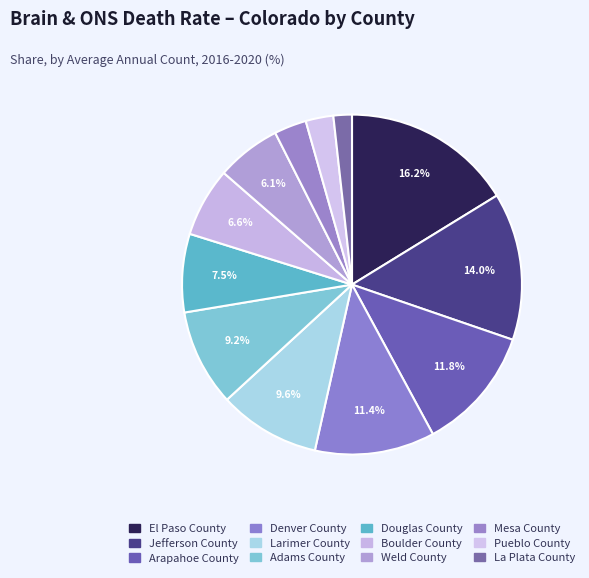

Which category has the biggest portion of the pie?

El Paso County